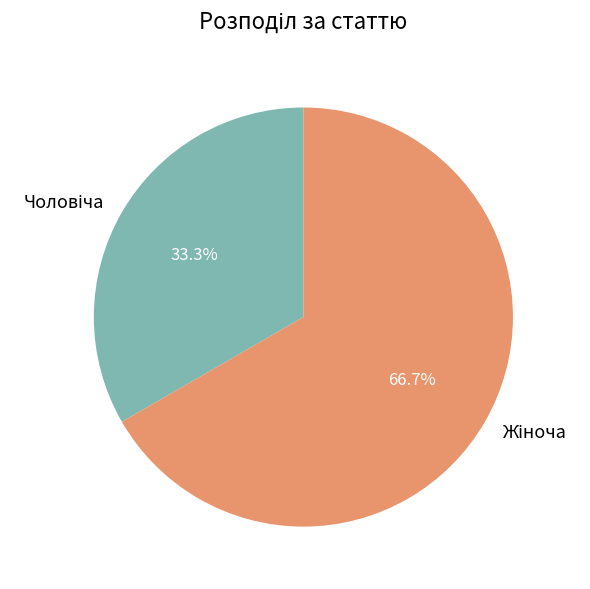

Does any single category account for the majority?

Yes